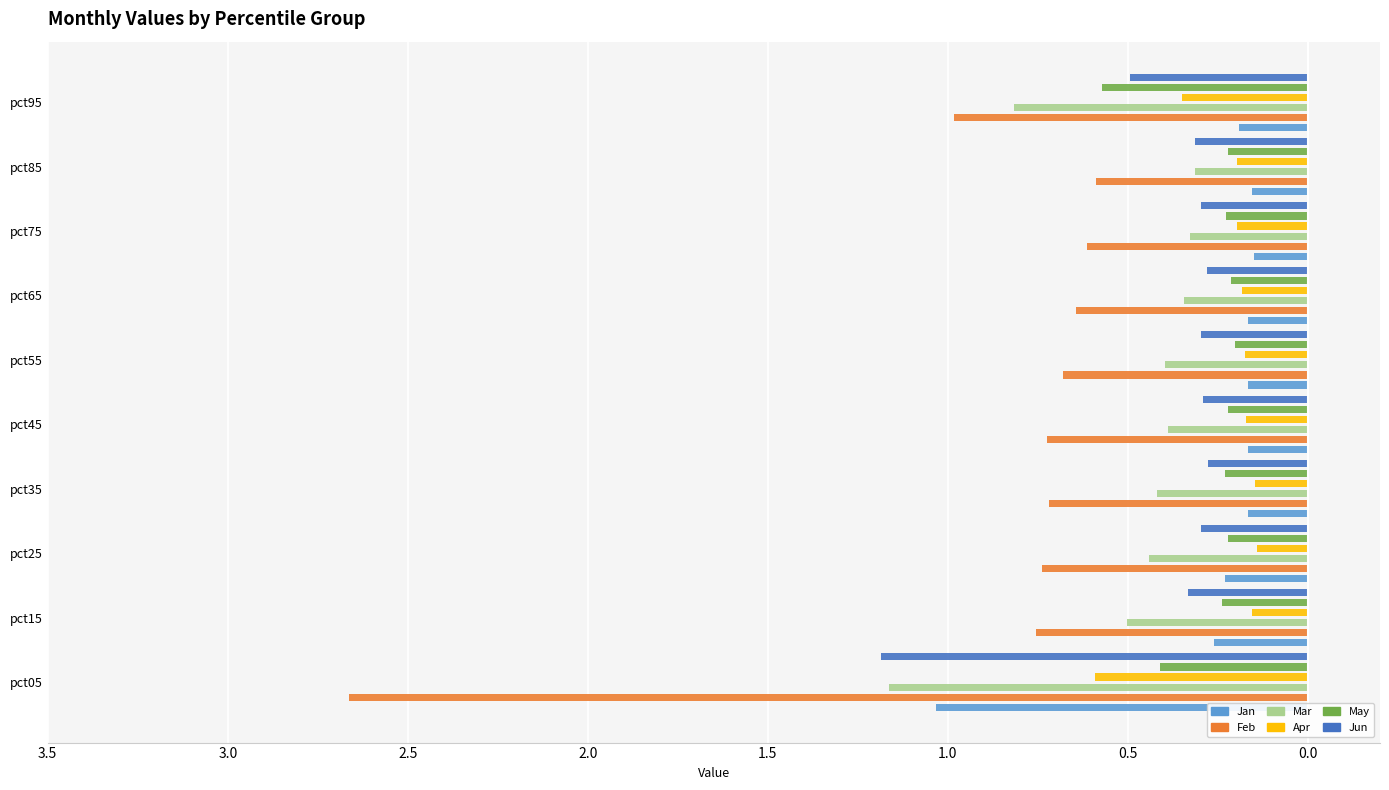

Count the number of categories in the chart.

10